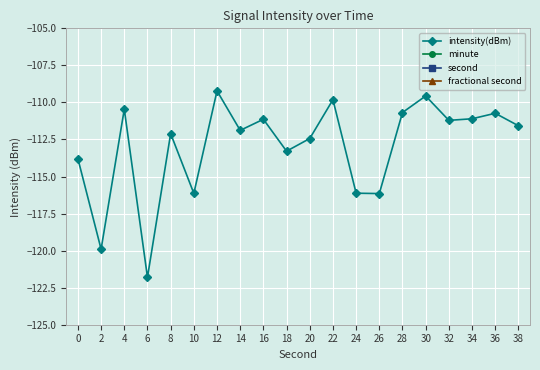

Reading left to right, what are all the values shown in this chart?

intensity(dBm): -113.8	-119.9	-110.5	-121.8	-112.1	-116.1	-109.2	-111.9	-111.1	-113.3	-112.4	-109.8	-116.1	-116.2	-110.7	-109.6	-111.2	-111.1	-110.7	-111.6
minute: 0.0	0.0	0.0	0.0	0.0	0.0	0.0	0.0	0.0	0.0	0.0	0.0	0.0	0.0	0.0	0.0	0.0	0.0	0.0	0.0
second: 0.0	2.0	4.0	6.0	8.0	10.0	12.0	14.0	16.0	18.0	20.0	22.0	24.0	26.0	28.0	30.0	32.0	34.0	36.0	38.0
fractional second: 0.0	0.0	0.0	0.0	0.0	0.0	0.0	0.0	0.0	0.0	0.0	0.0	0.0	0.0	0.0	0.0	0.0	0.0	0.0	0.0